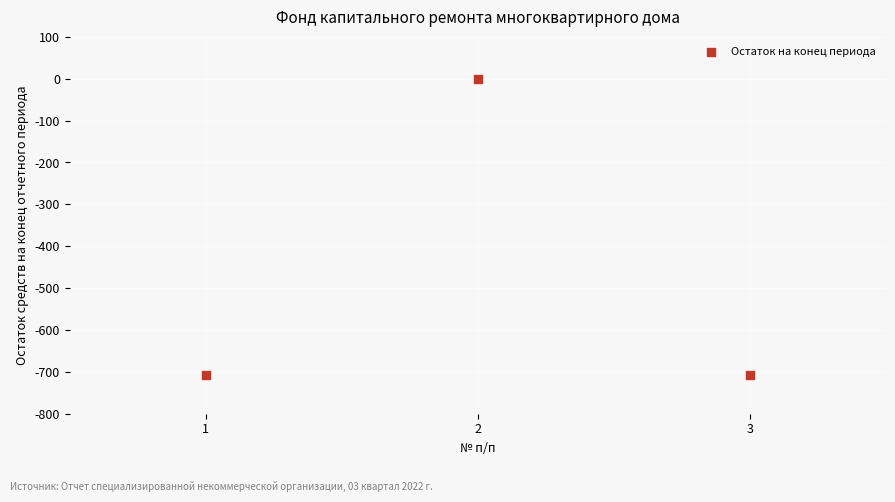

What is the range of X values (max minus min)?

2.0